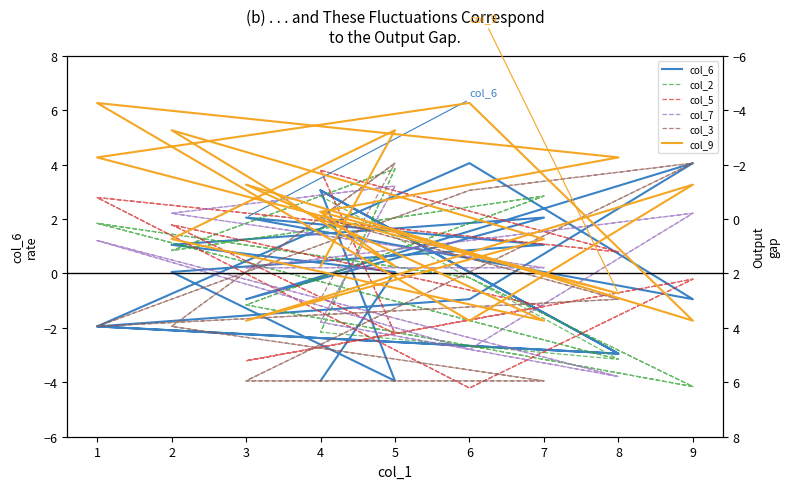

Does the chart display data point markers on the line(s)?

No